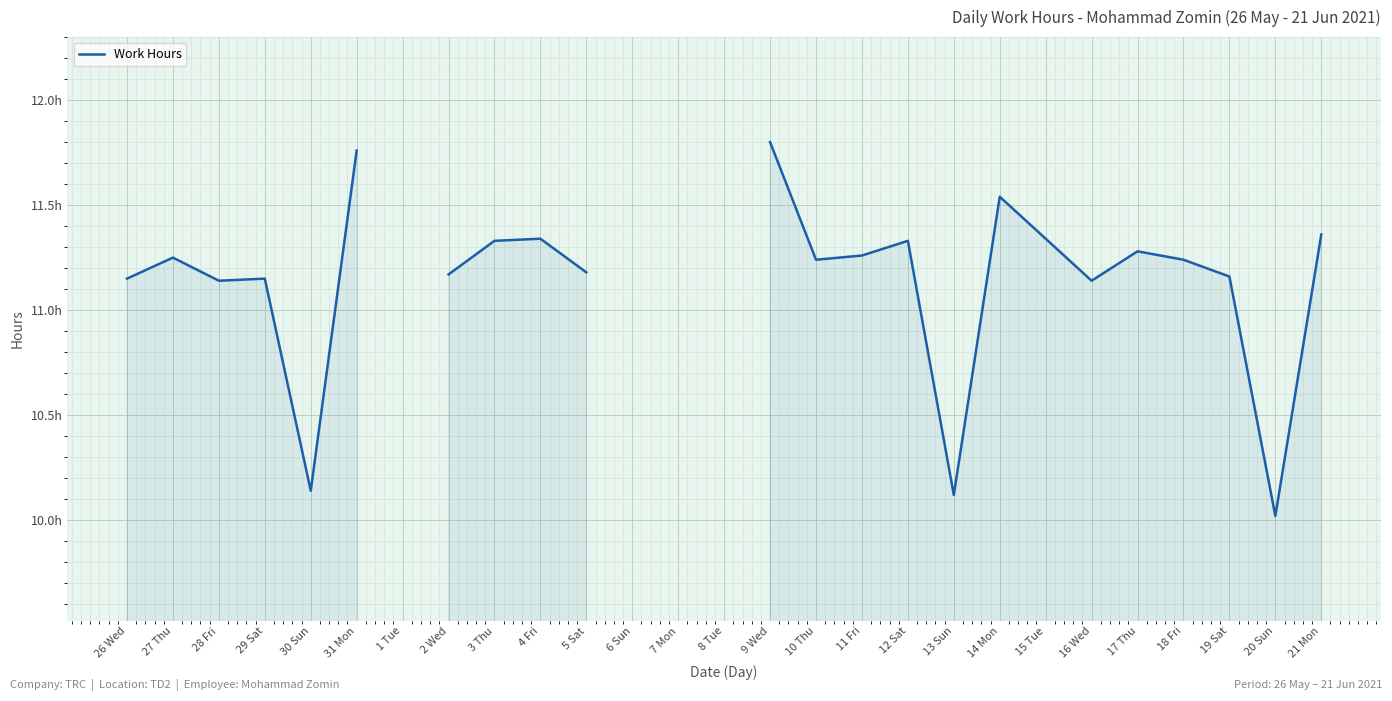

What is the difference between the maximum and minimum values?

1.8